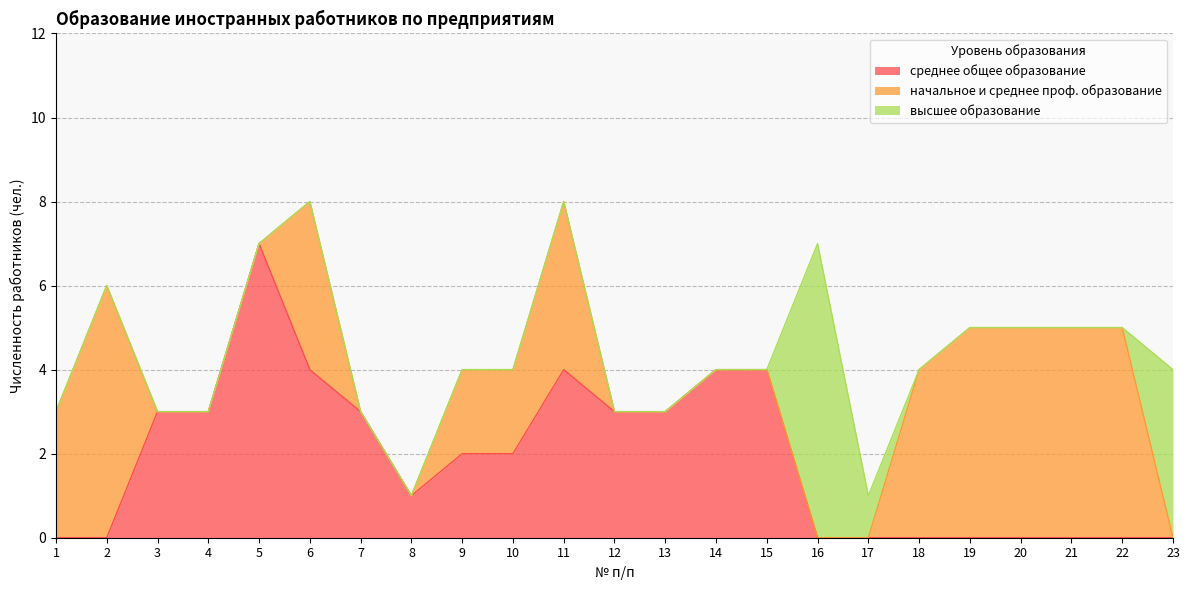

Reading left to right, list all the values displayed in this chart.

среднее общее образование: 1=0	2=0	3=3	4=3	5=7	6=4	7=3	8=1	9=2	10=2	11=4	12=3	13=3	14=4	15=4	16=0	17=0	18=0	19=0	20=0	21=0	22=0	23=0
начальное и среднее проф. образование: 1=3	2=6	3=0	4=0	5=0	6=4	7=0	8=0	9=2	10=2	11=4	12=0	13=0	14=0	15=0	16=0	17=0	18=4	19=5	20=5	21=5	22=5	23=0
высшее образование: 1=0	2=0	3=0	4=0	5=0	6=0	7=0	8=0	9=0	10=0	11=0	12=0	13=0	14=0	15=0	16=7	17=1	18=0	19=0	20=0	21=0	22=0	23=4